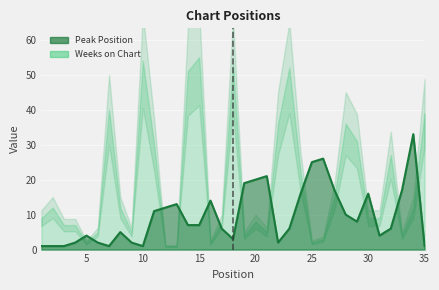

Reading right to left, list all the values displayed in this chart.

1	33	17	6	4	16	8	10	17	26	25	16	6	2	21	20	19	3	6	14	7	7	13	12	11	1	2	5	1	2	4	2	1	1	1